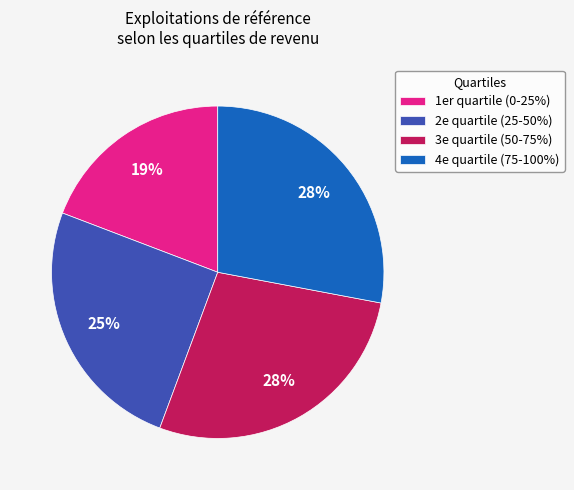

What is the smallest slice in the pie chart?

1er quartile (0-25%)